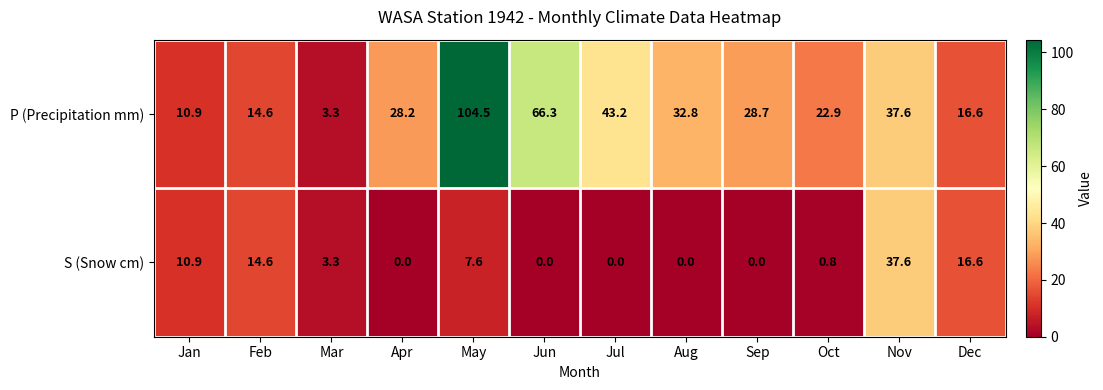

List the series in order of their overall mean, lowest first.

S (Snow cm), P (Precipitation mm)